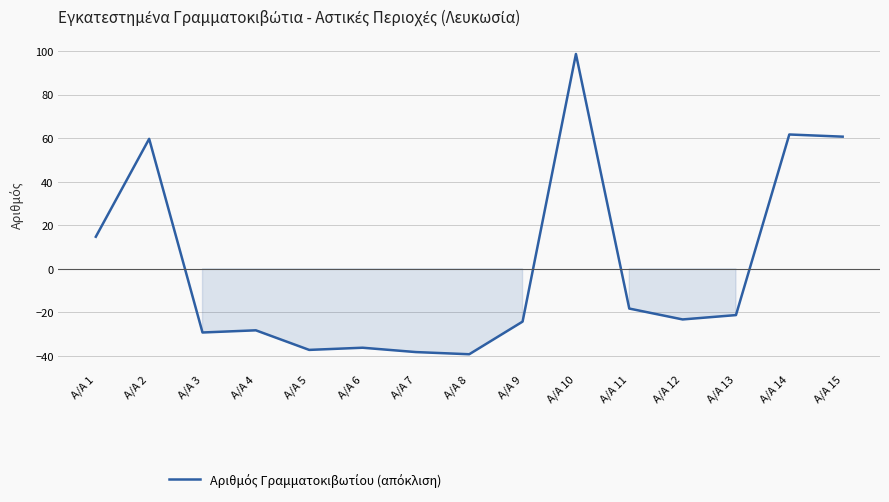

The chart shows a value of -21.3 at Α/Α 13. True or false?

True